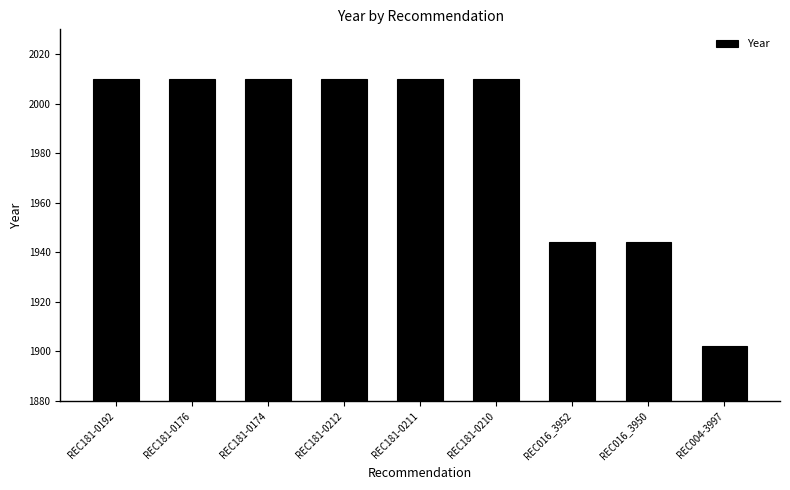

The chart shows a value of 2010 at REC181-0212. True or false?

True